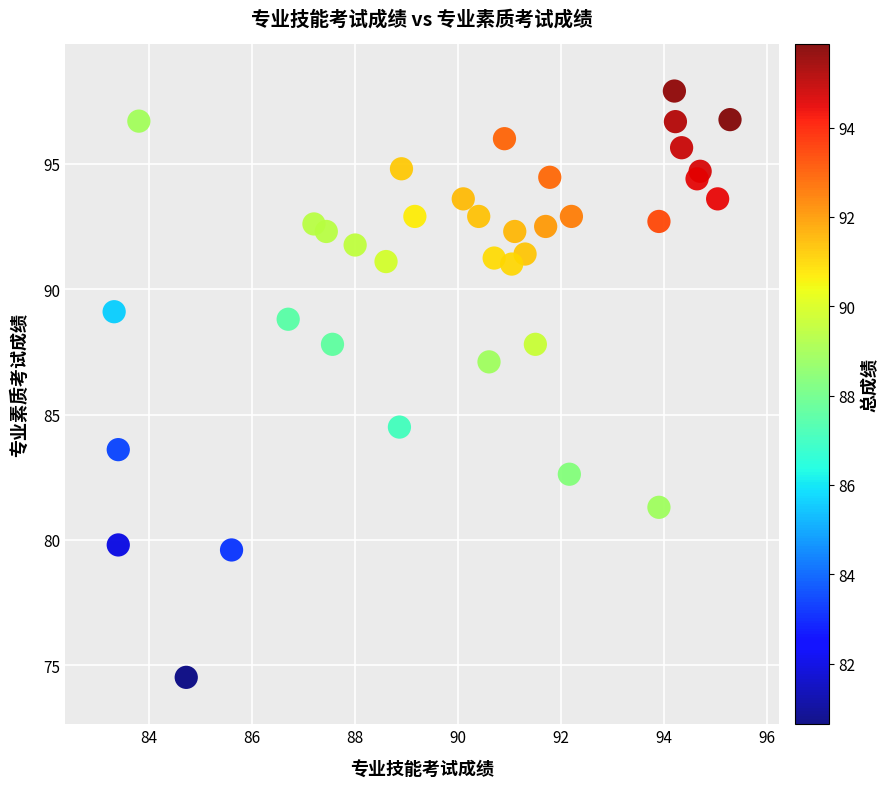

What Y value in the scatter plot is closest to 86?

87.1